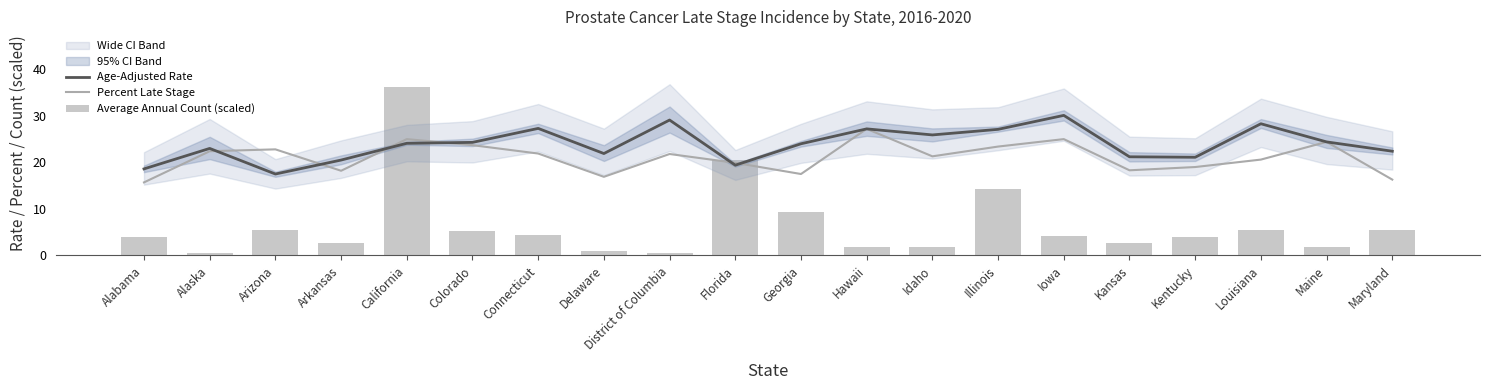

Is the value of Average Annual Count (scaled) at Kansas greater than the value of Age-Adjusted Rate at Hawaii?

No